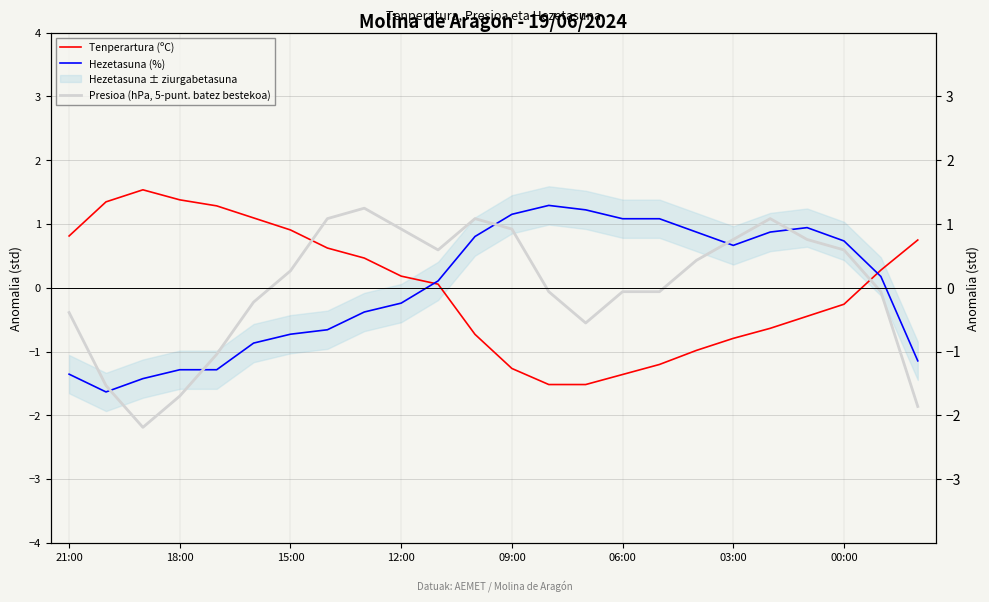

How many values in Hezetasuna (%) are below zero?

11